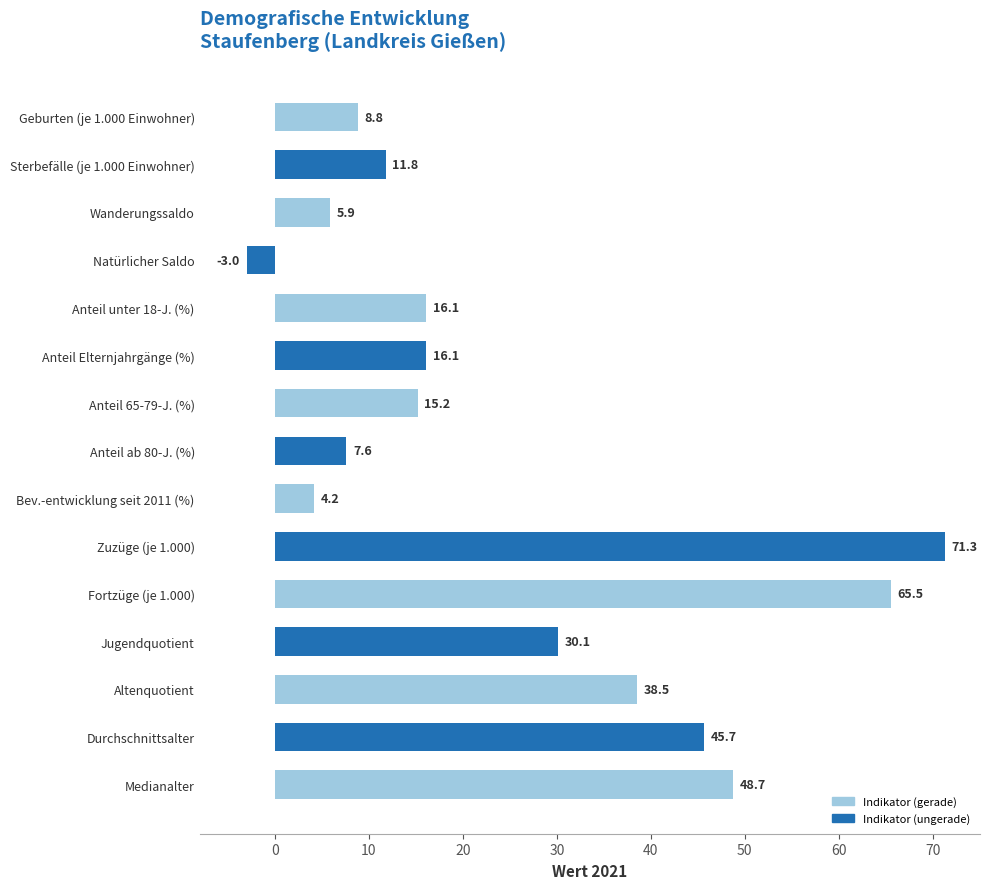

At which label is the value closest to 34?

Jugendquotient